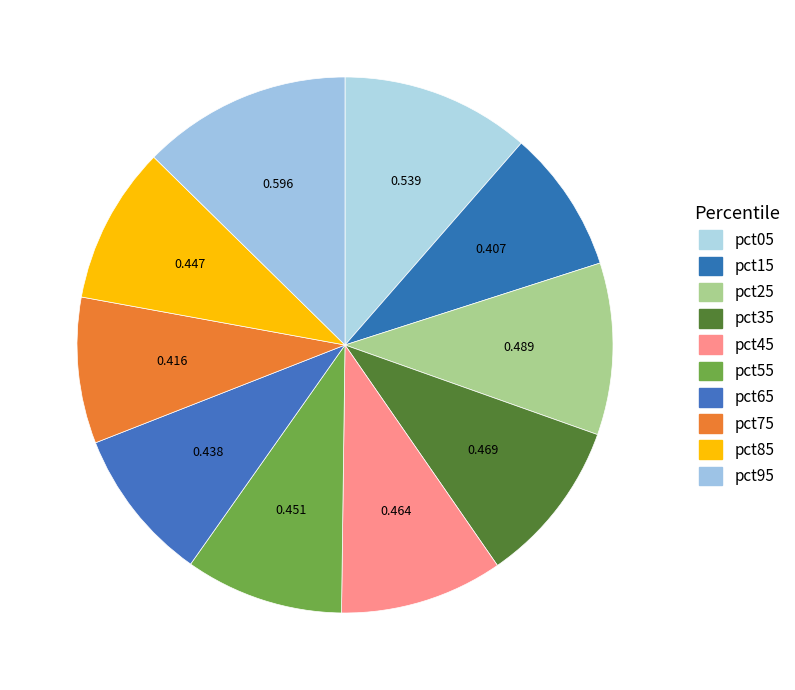

To the nearest percent, what is the difference between the largest and smallest slice percentages?

4%